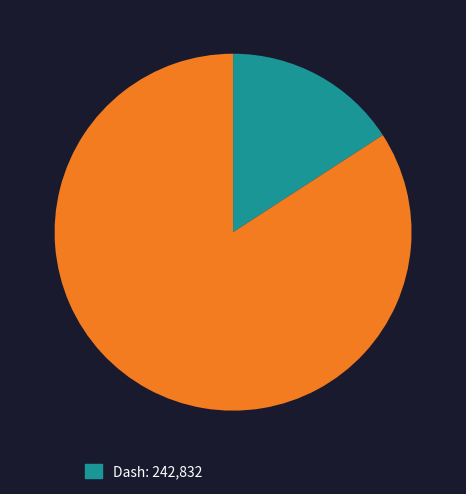

Does any single category account for the majority?

Yes